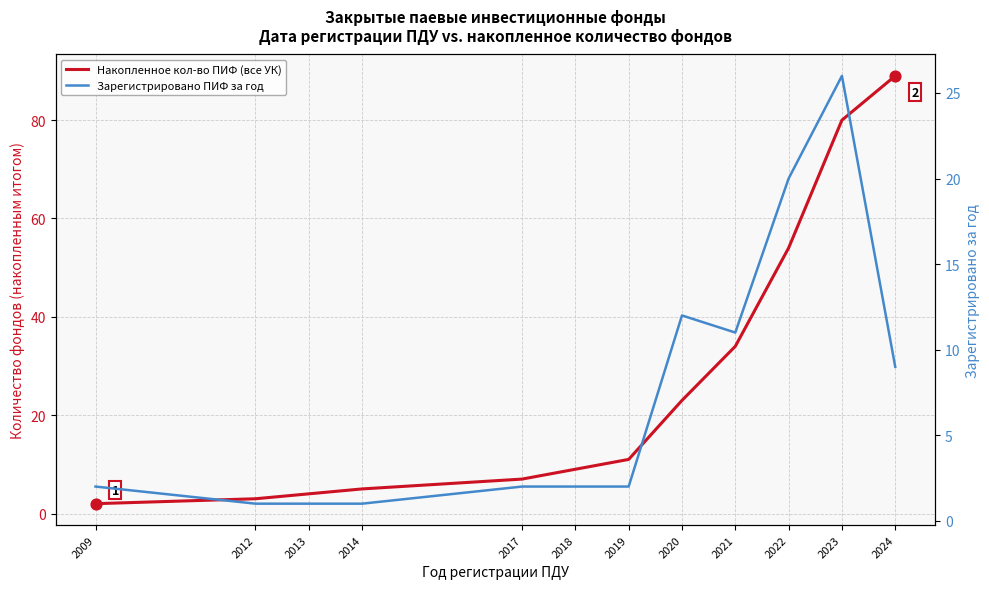

At how many categories does at least one series exceed 72?

2